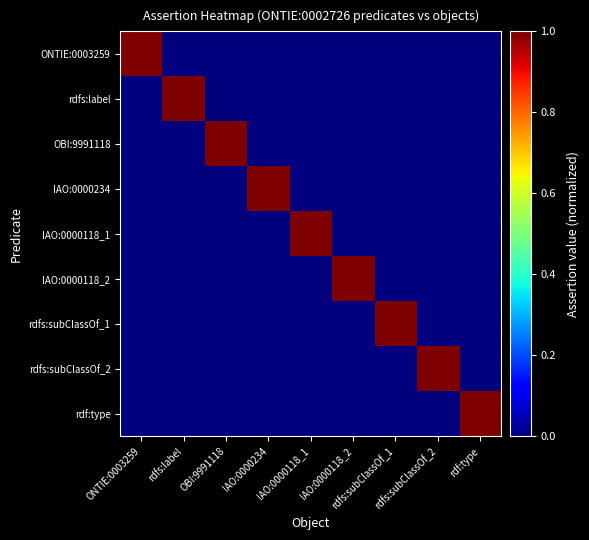

At which category is the sum across all series the highest?

ONTIE:0003259